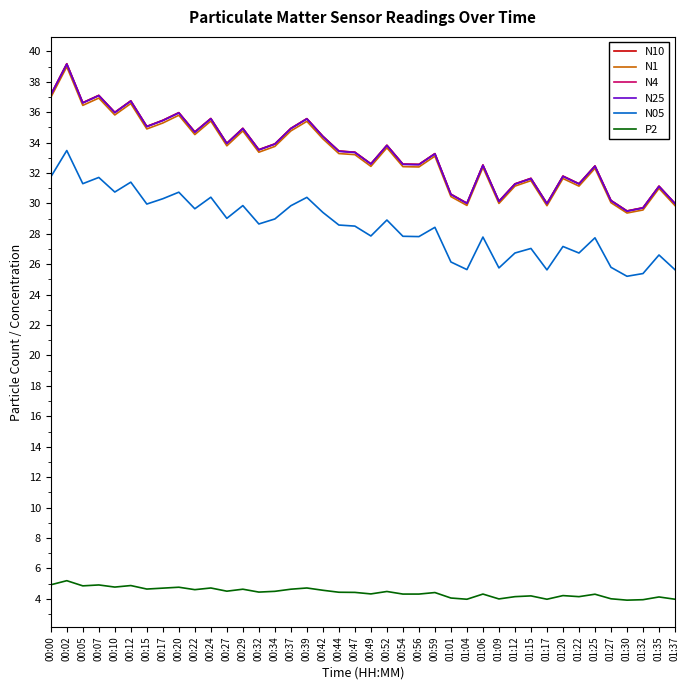

What is the maximum value shown in the chart?

39.2